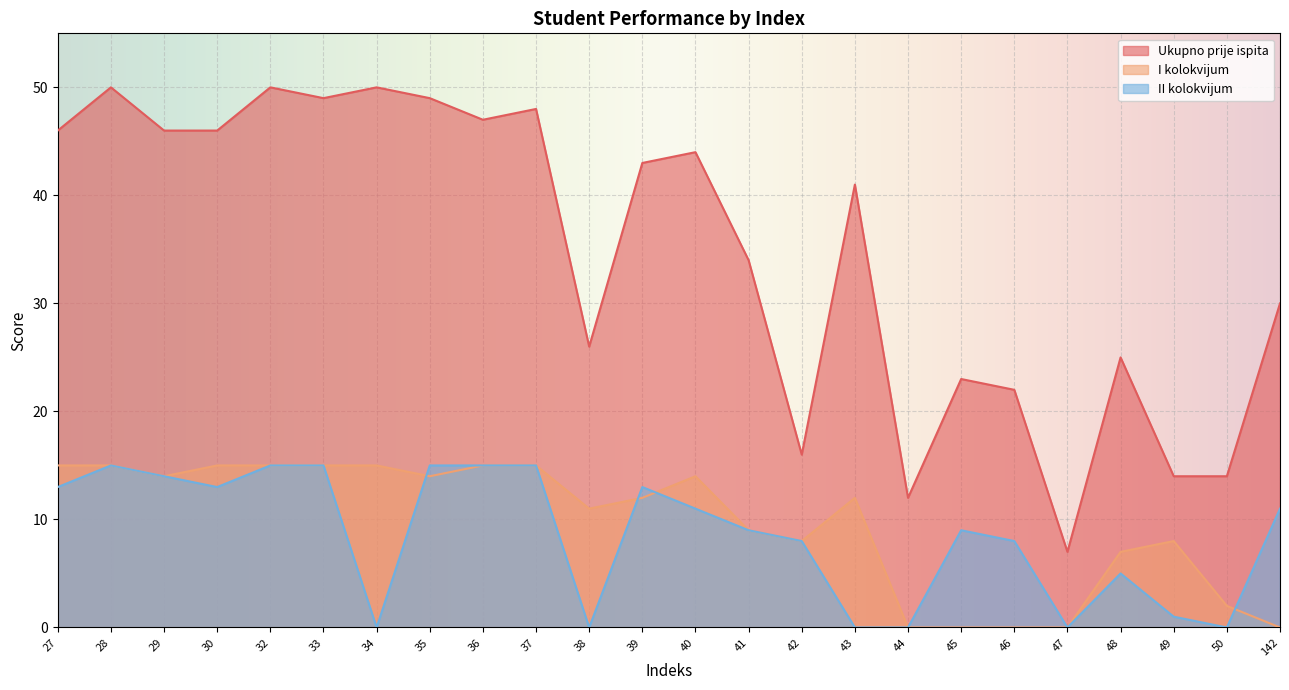

True or false: Ukupno prije ispita has more than 2 interior local peaks.

True